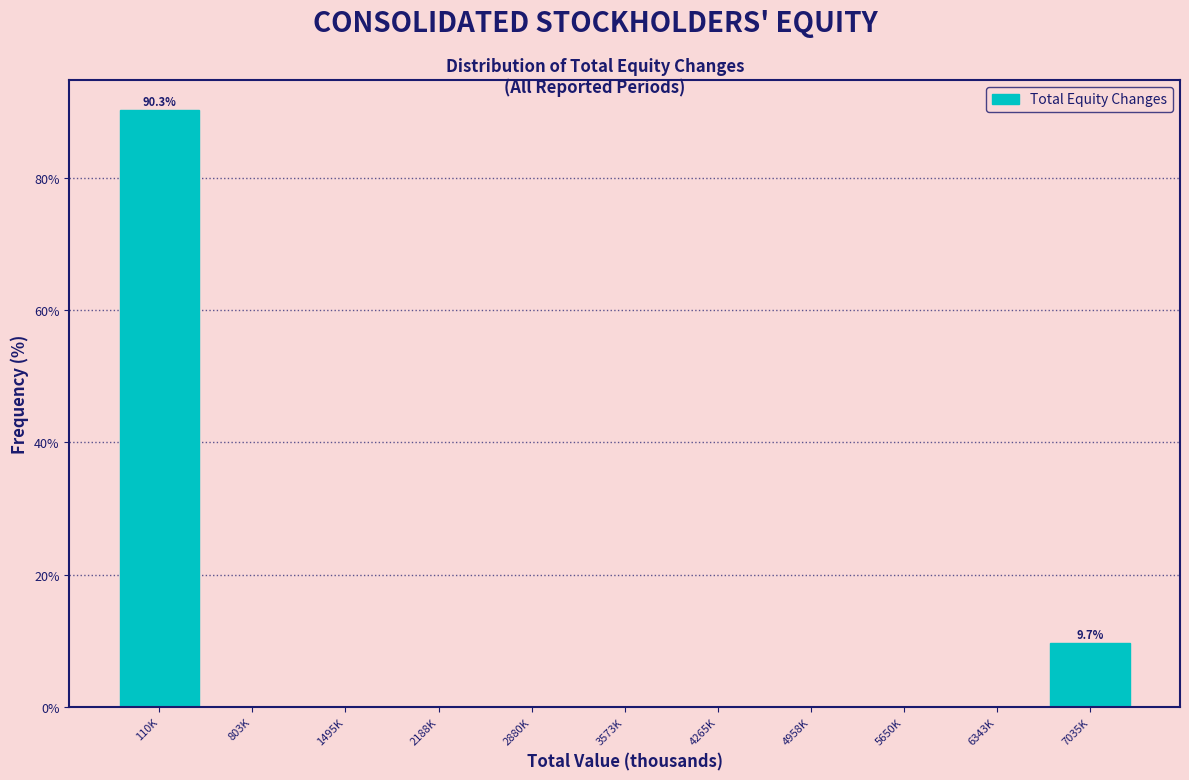

Reading left to right, list all the values displayed in this chart.

110K=90.3	803K=0.0	1495K=0.0	2188K=0.0	2880K=0.0	3573K=0.0	4265K=0.0	4958K=0.0	5650K=0.0	6343K=0.0	7035K=9.7